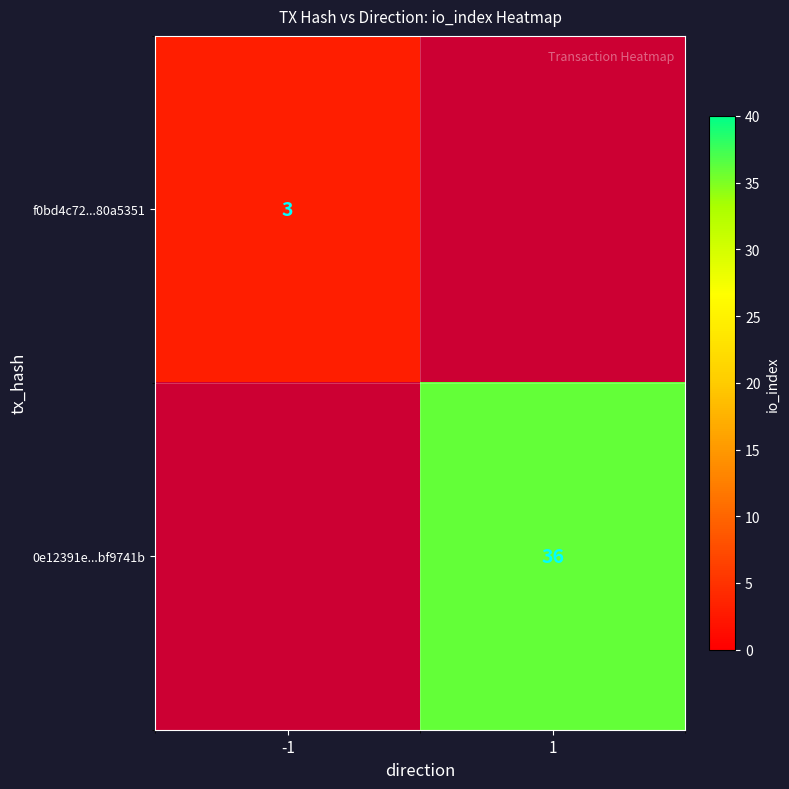

What is the minimum value shown in the chart?

3.0